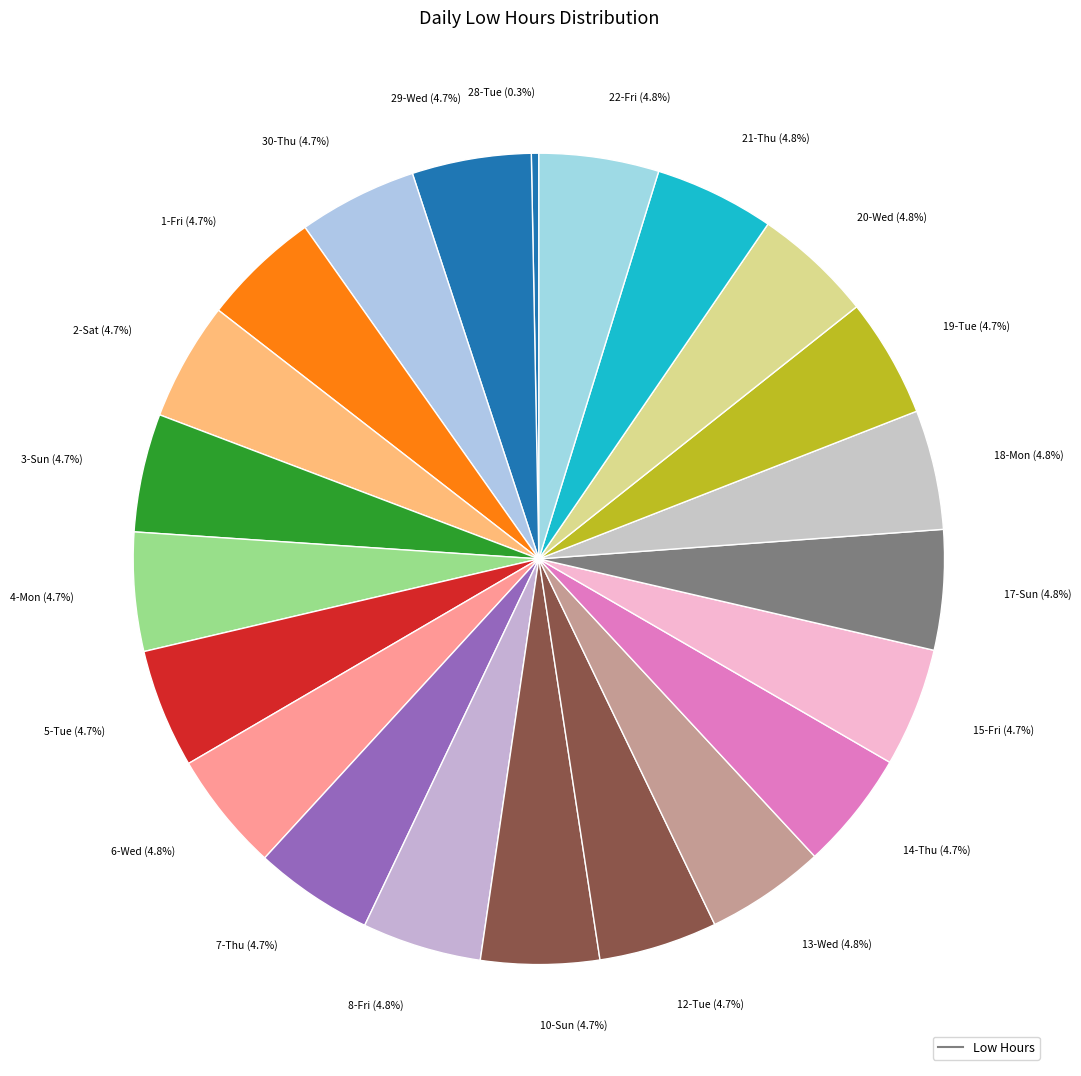

Which slice is the smallest?

28-Tue